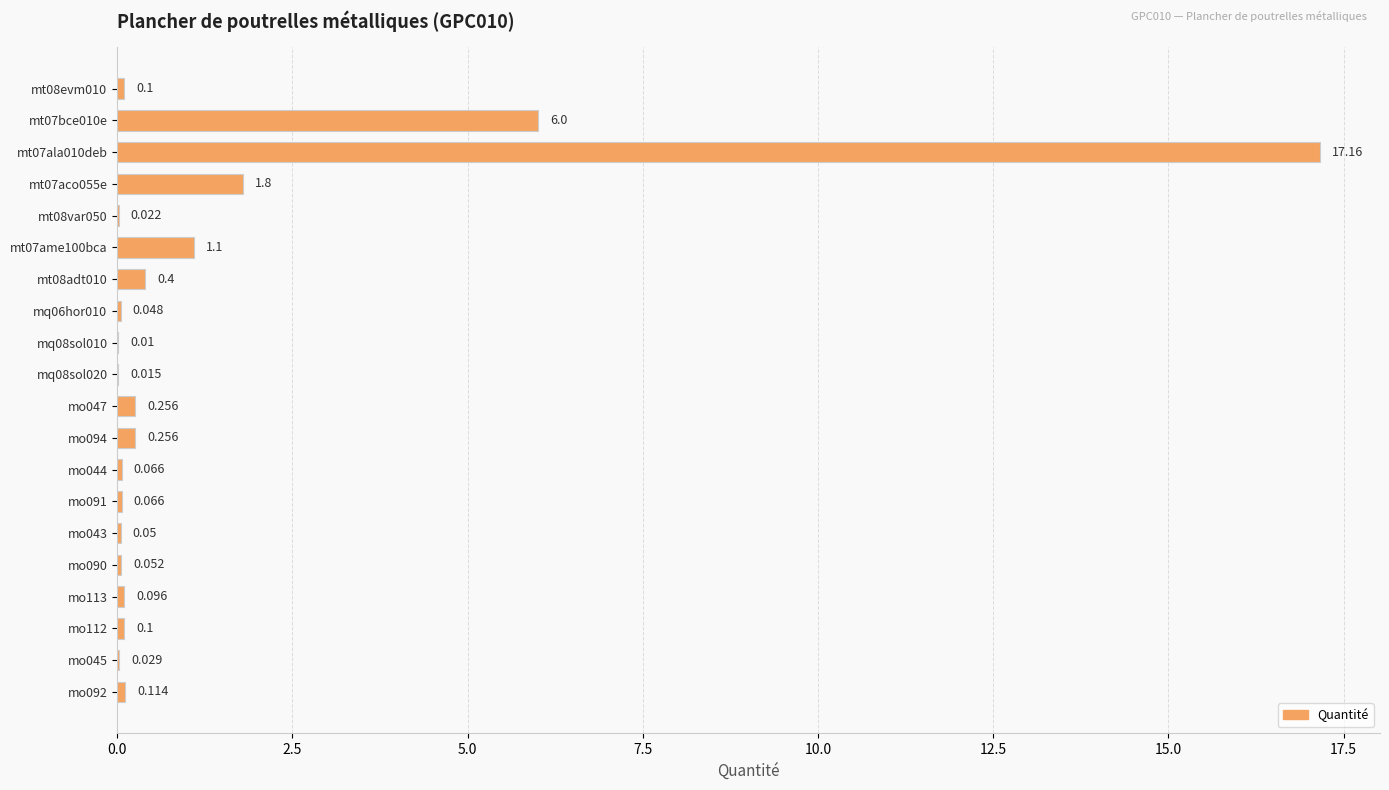

What is the average value?

1.4